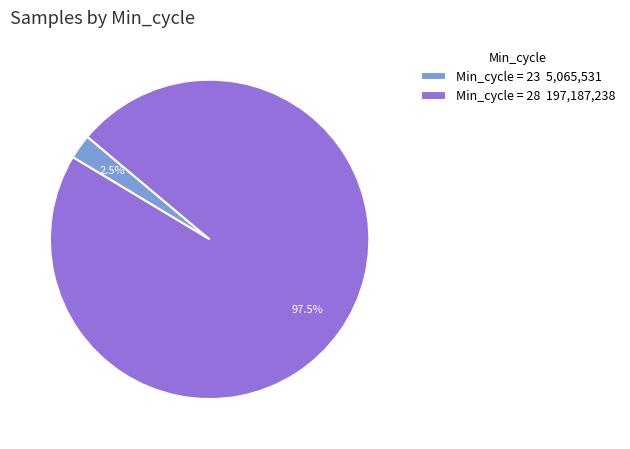

What percentage is NOT represented by Min_cycle = 23 5,065,531?

97.5%